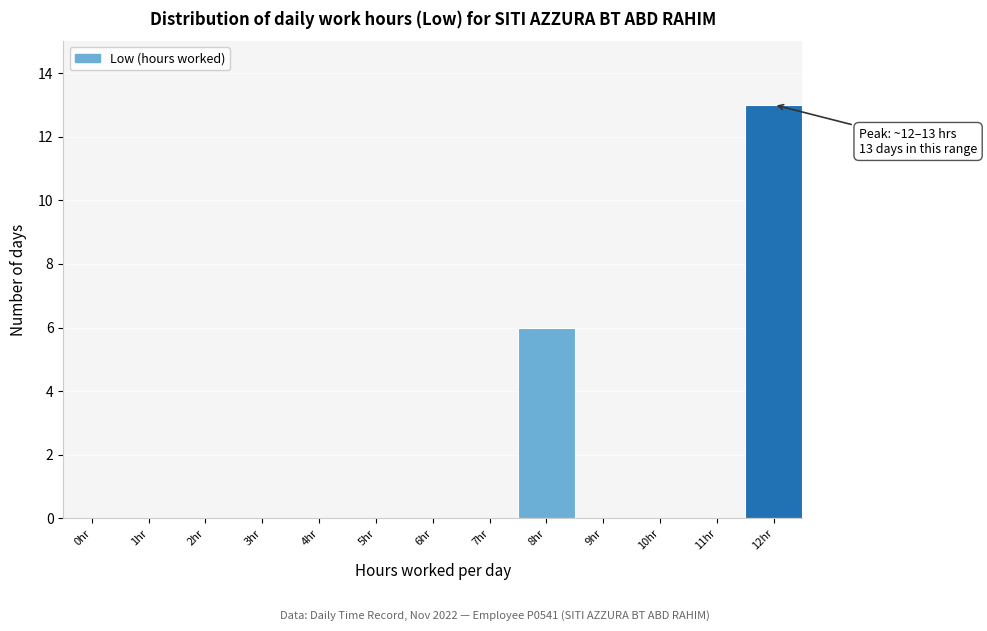

Reading left to right, list all the values displayed in this chart.

0hr=0	1hr=0	2hr=0	3hr=0	4hr=0	5hr=0	6hr=0	7hr=0	8hr=6	9hr=0	10hr=0	11hr=0	12hr=13